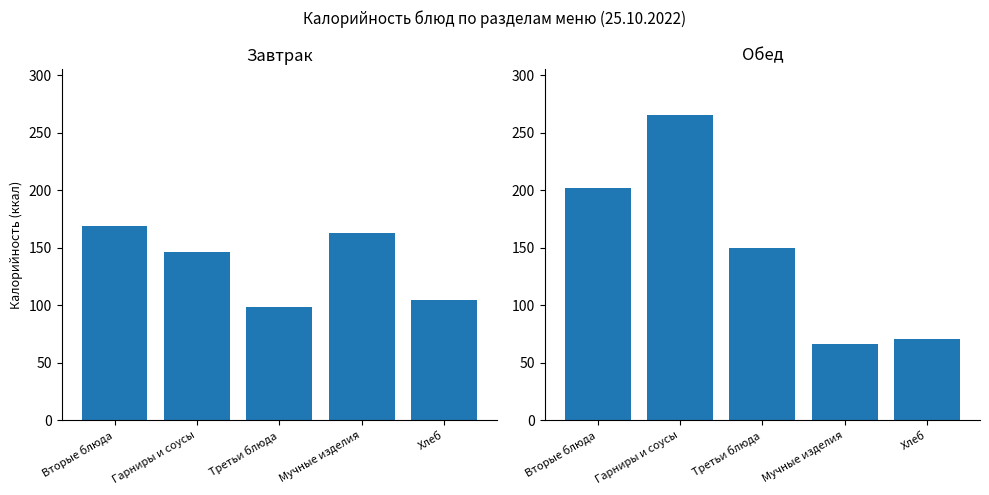

What is the difference between the highest and lowest values at Мучные изделия?

96.8